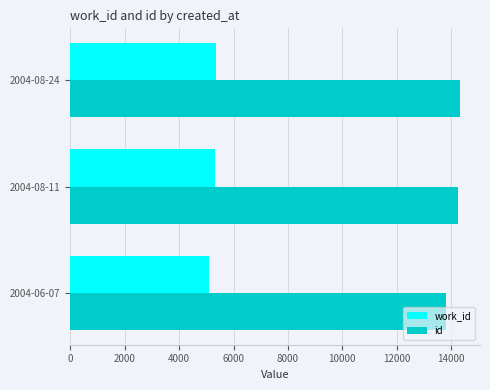

What is the difference between the second highest and minimum values in the id series?

442